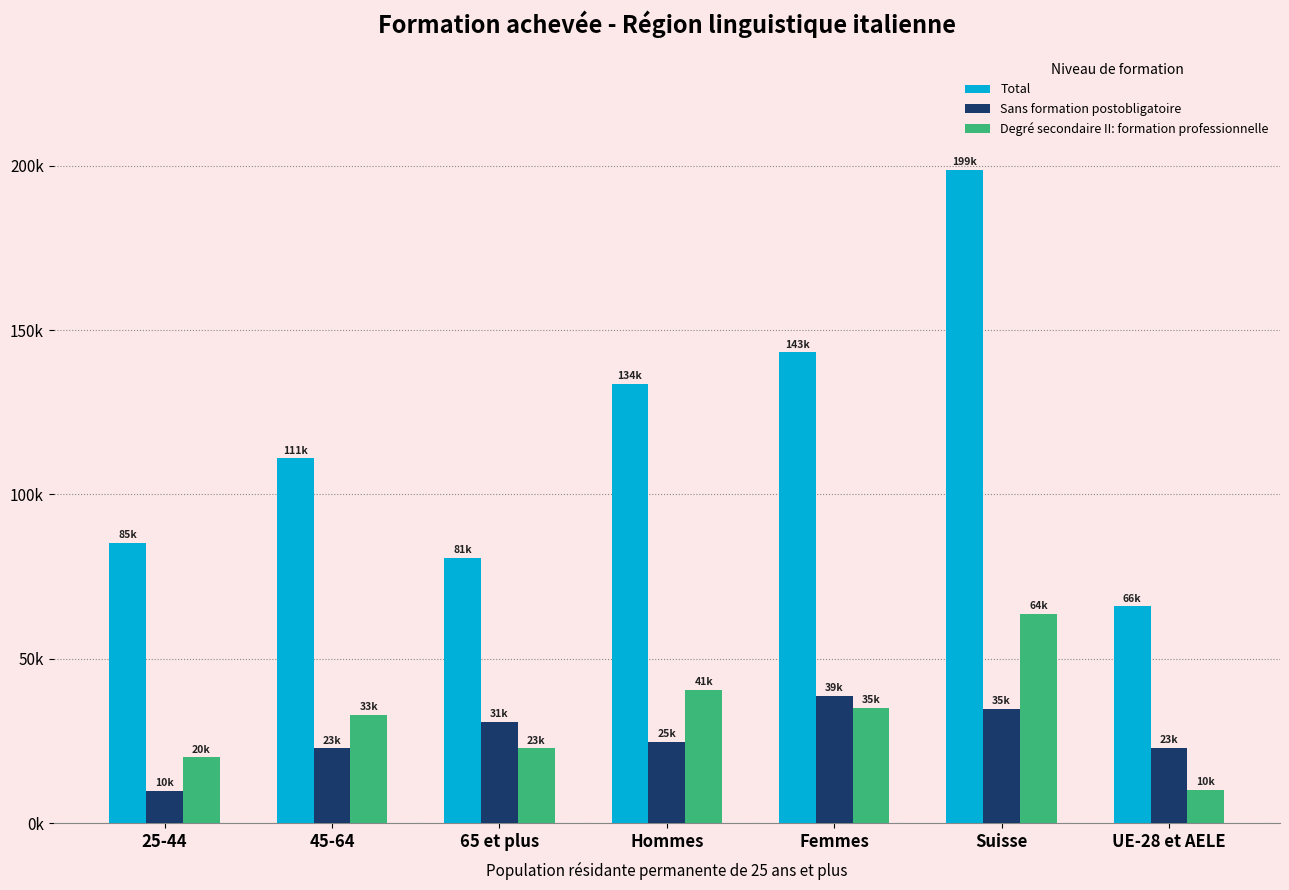

What is the difference between the maximum and minimum values in the Degré secondaire II: formation professionnelle series?

53593.8